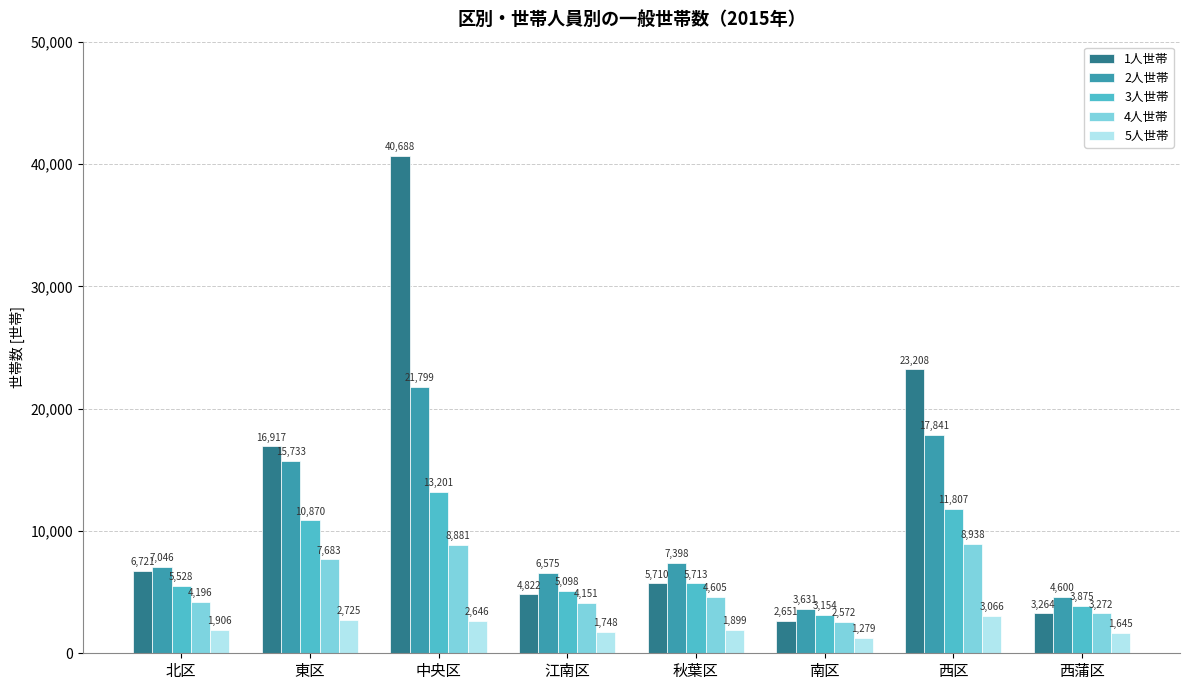

At which label is 1人世帯 closest to 21669?

西区